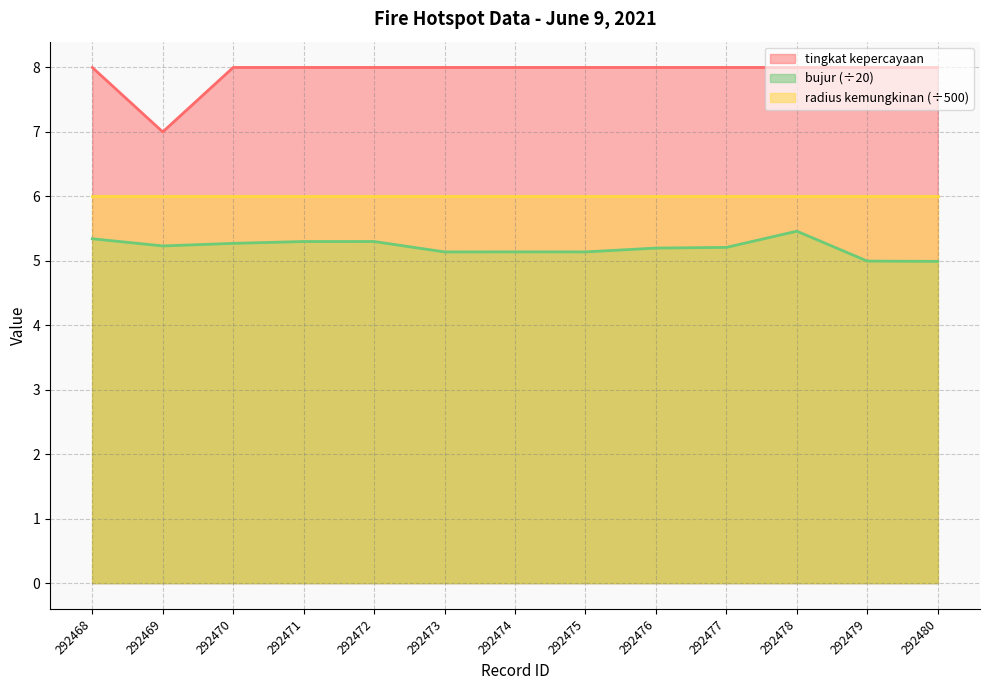

Which series has the widest spread of values?

tingkat kepercayaan